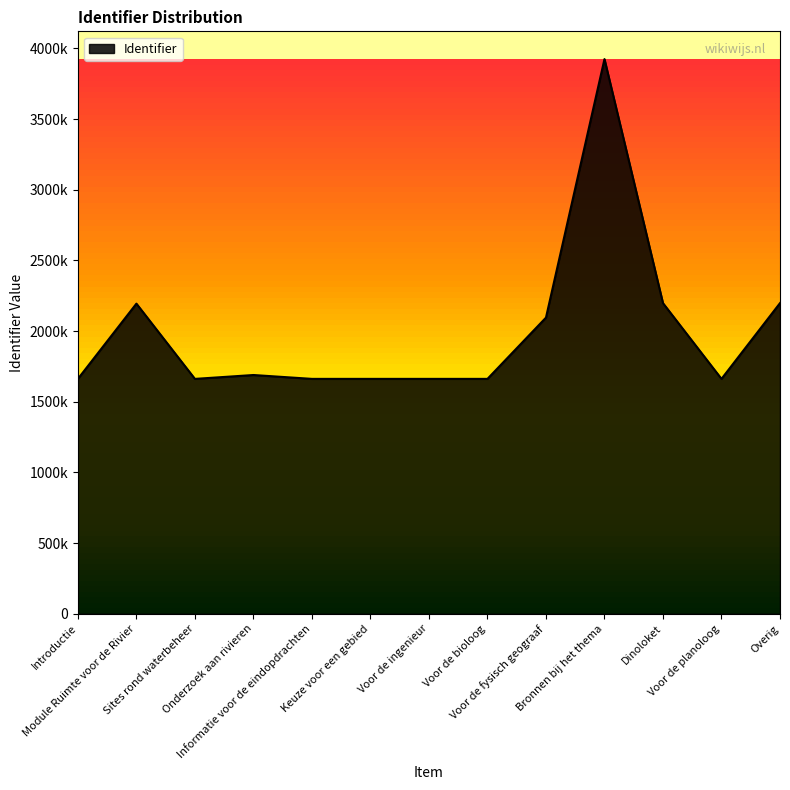

What is the difference between the second highest and minimum values?

536107